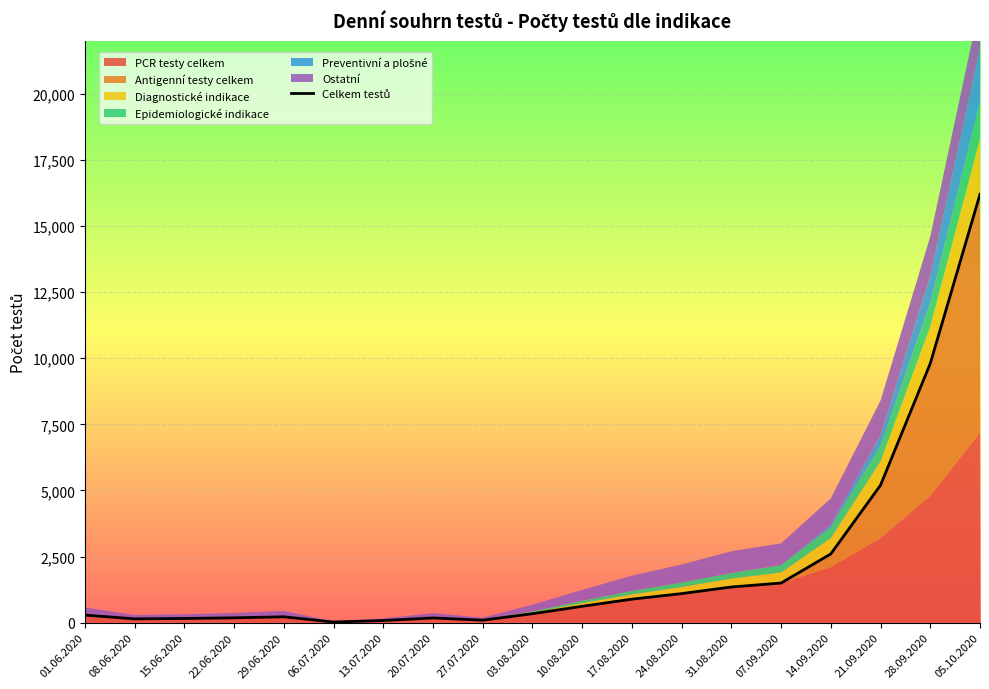

How many lines are shown in the chart?

1